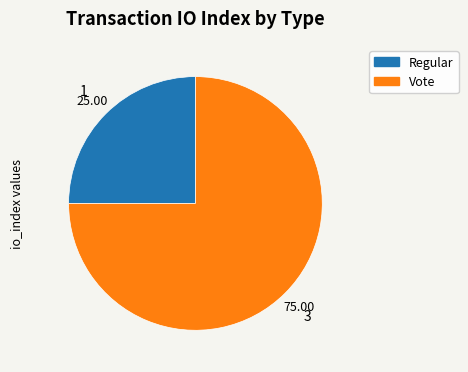

Between Regular and Vote, which is larger?

Vote